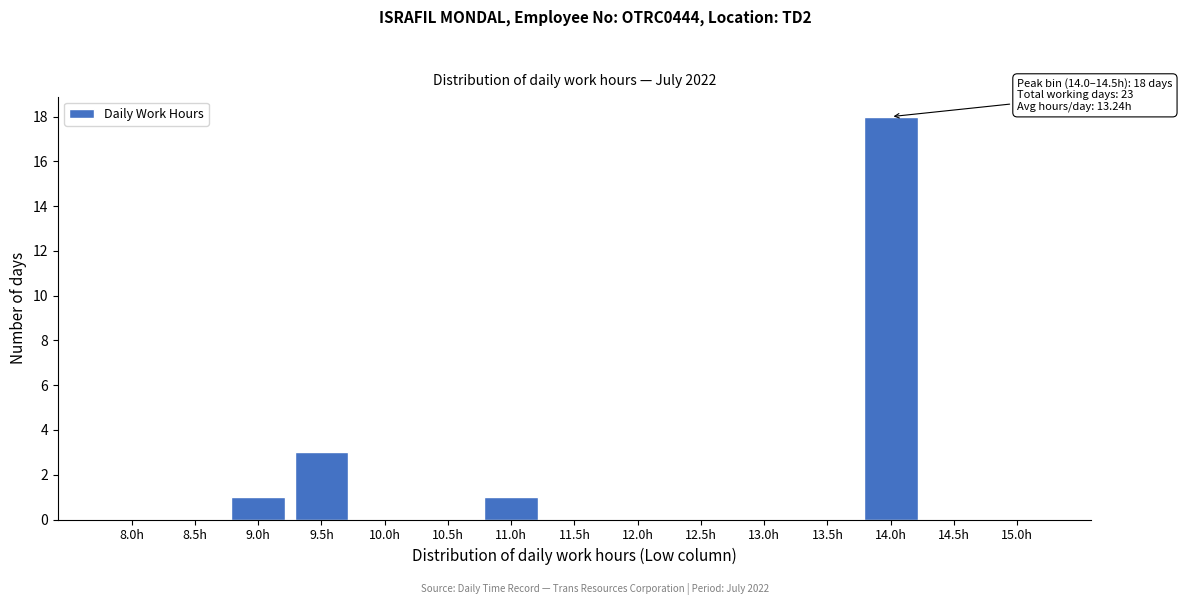

Reading left to right, transcribe all the data shown in this chart.

8.0h=0	8.5h=0	9.0h=1	9.5h=3	10.0h=0	10.5h=0	11.0h=1	11.5h=0	12.0h=0	12.5h=0	13.0h=0	13.5h=0	14.0h=18	14.5h=0	15.0h=0